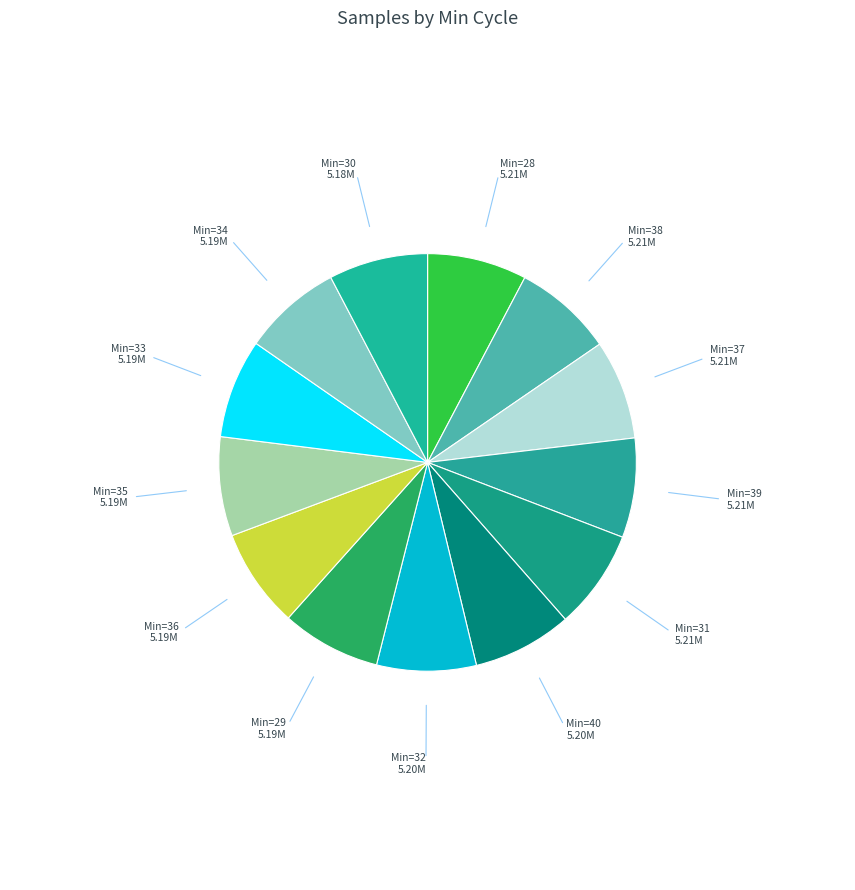

How many segments does this pie chart have?

13